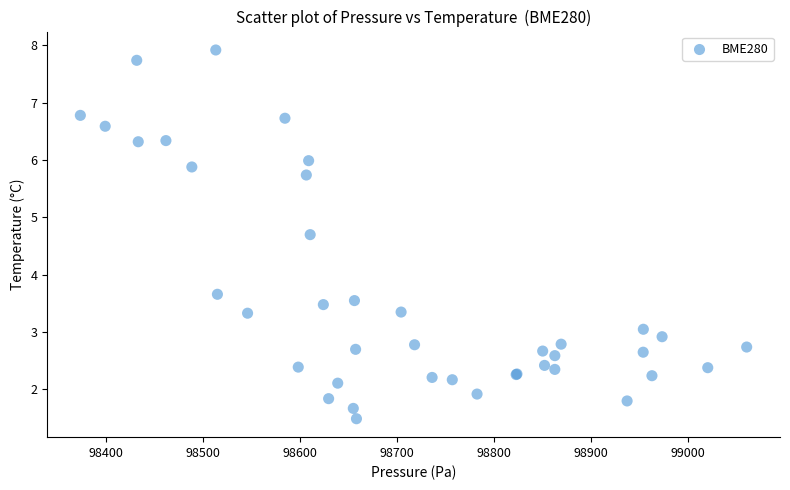

What Y value in the scatter plot is closest to 4?

3.7